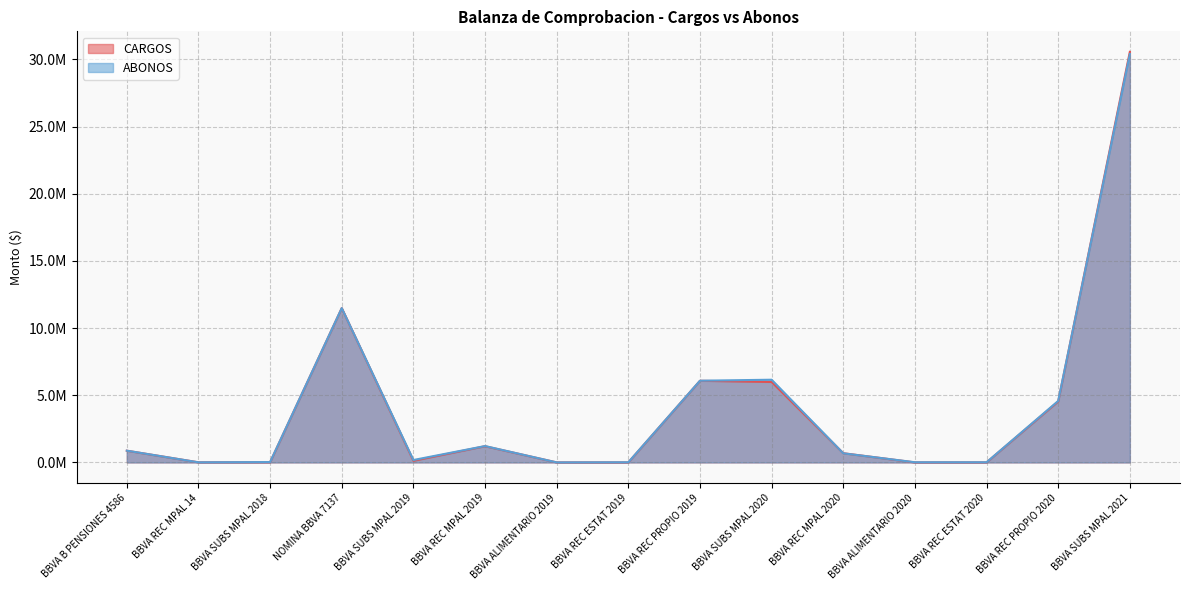

At which label does CARGOS reach its minimum?

BBVA REC ESTAT 2019